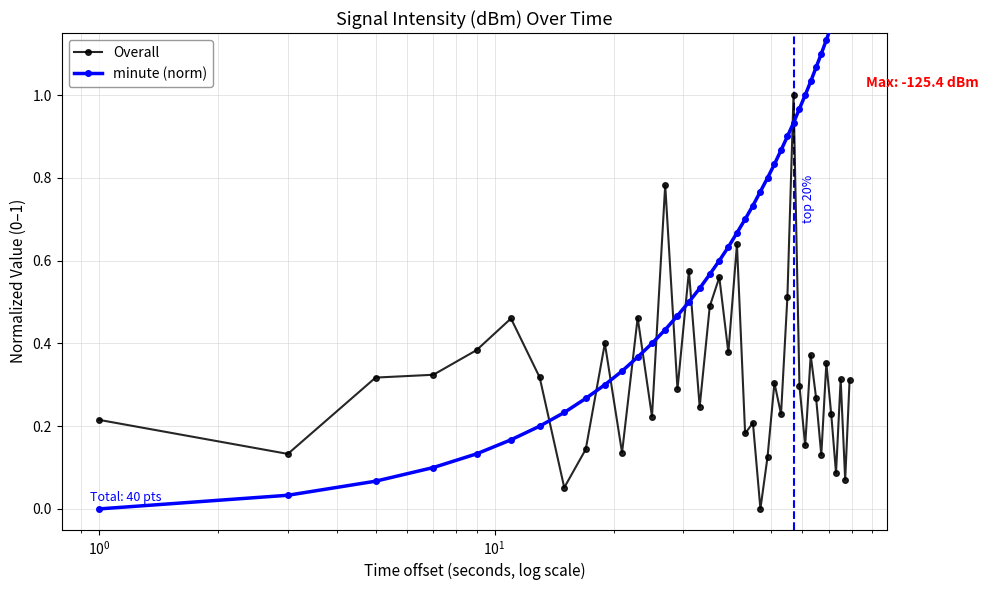

How many positive values does the Overall series have?

39